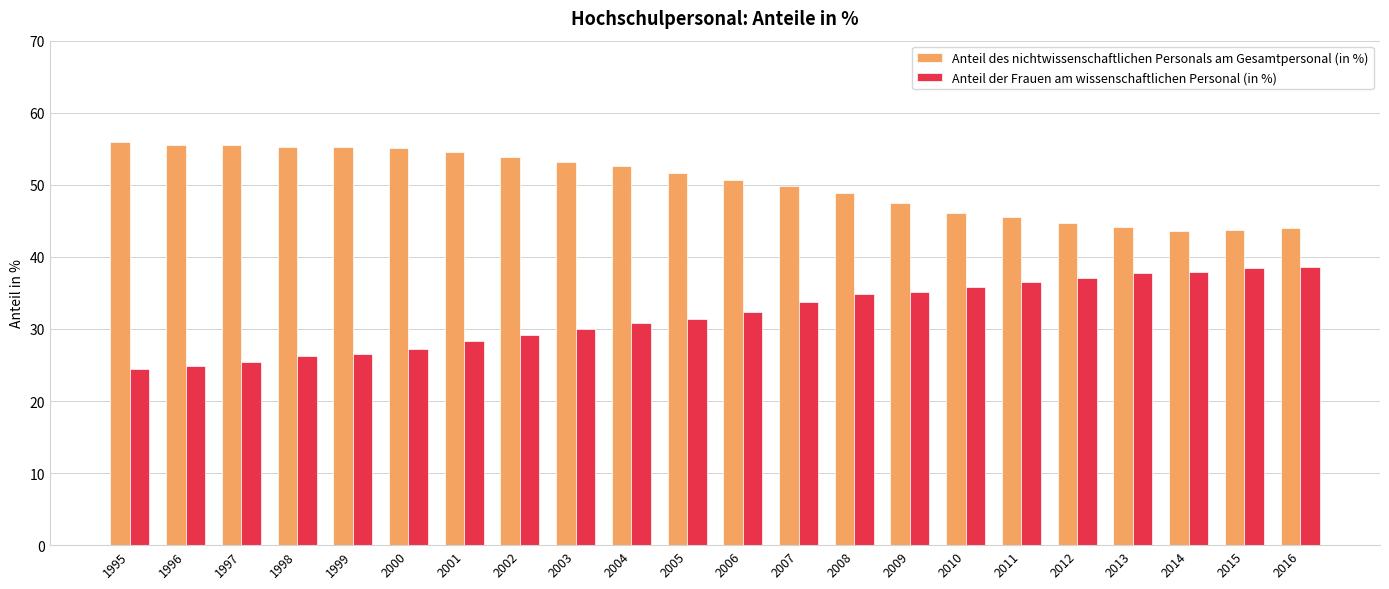

What is the greatest value displayed?

55.9